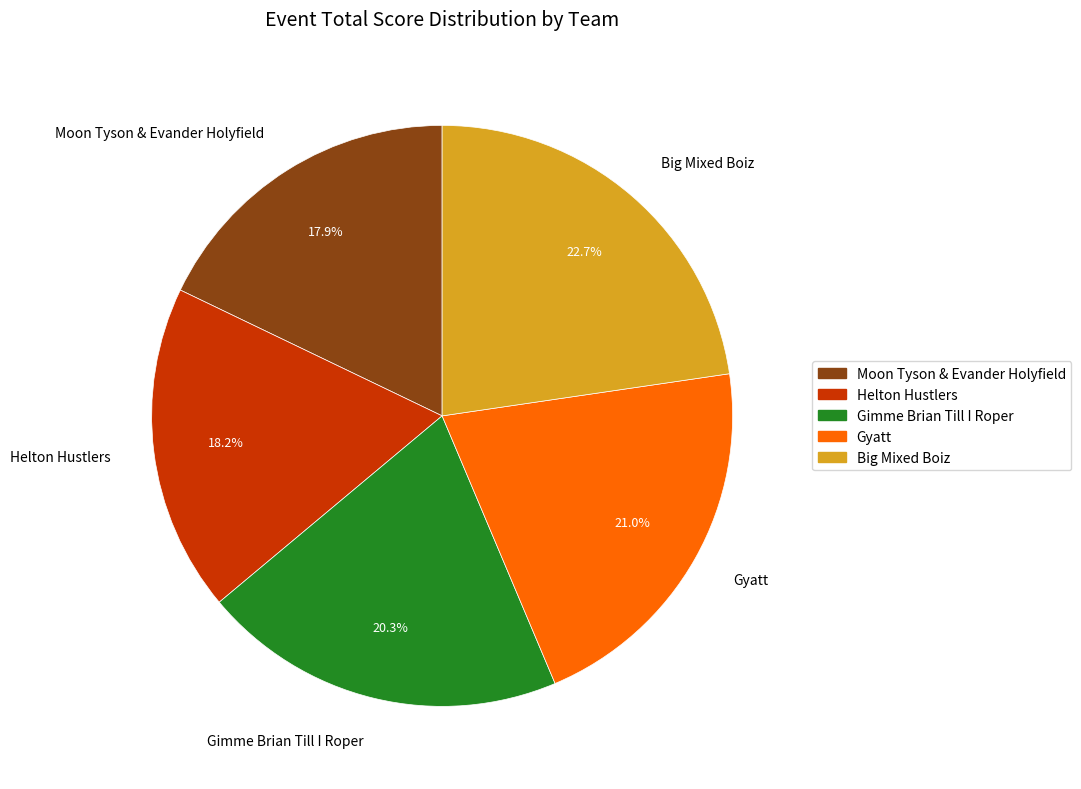

Which has a higher value, Helton Hustlers or Gyatt?

Gyatt